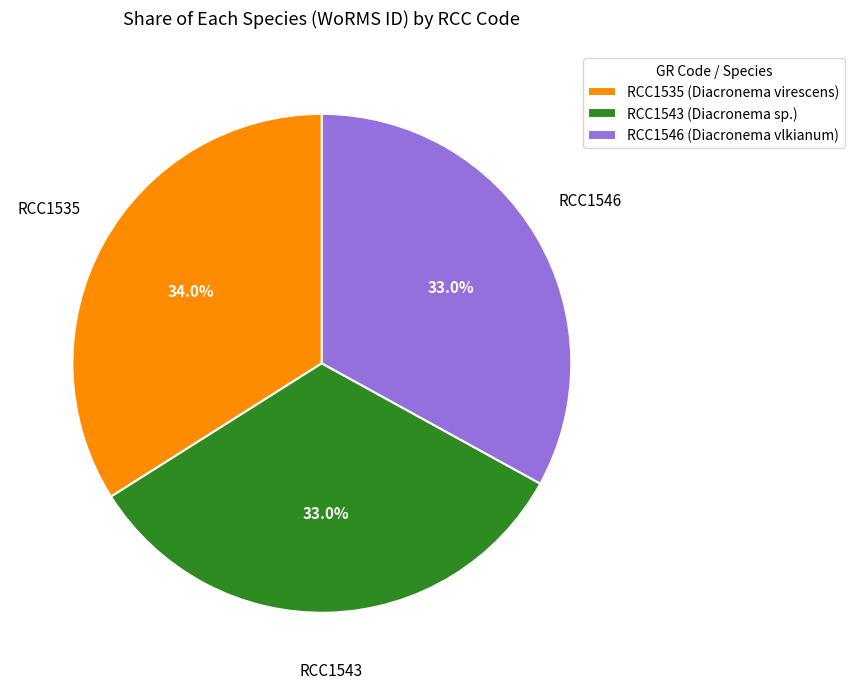

Do RCC1543 and RCC1546 together represent more than half of the pie?

Yes